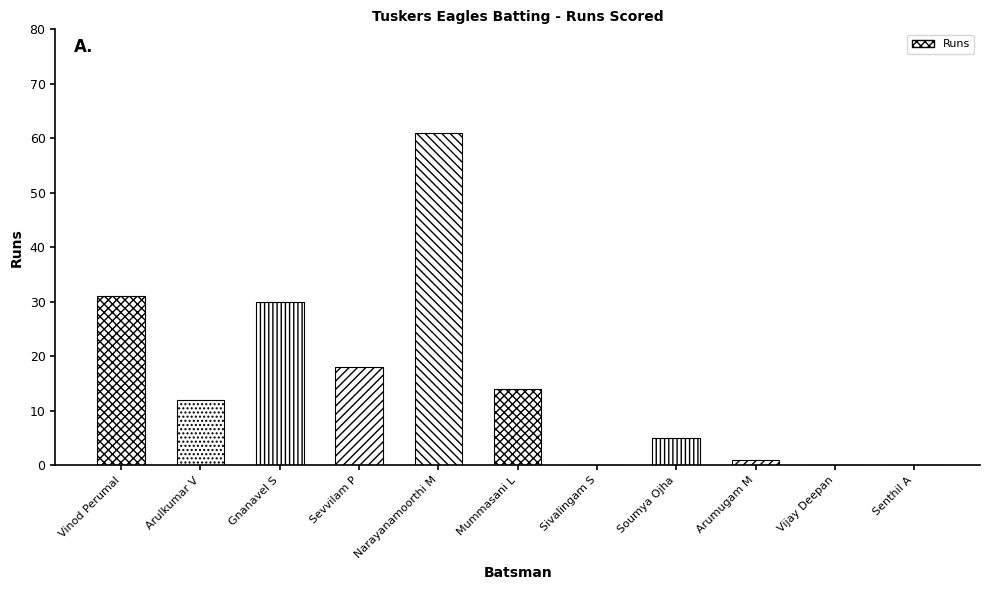

Which label corresponds to the largest value in the chart?

Narayanamoorthi M